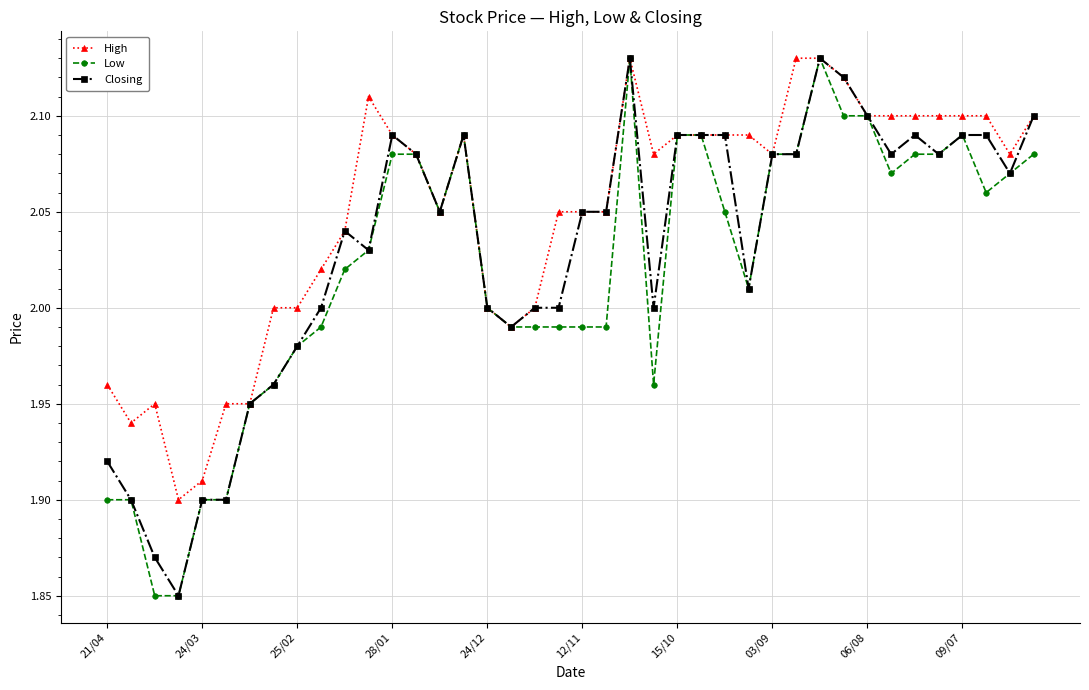

List the series in order of their overall mean, lowest first.

Low, Closing, High